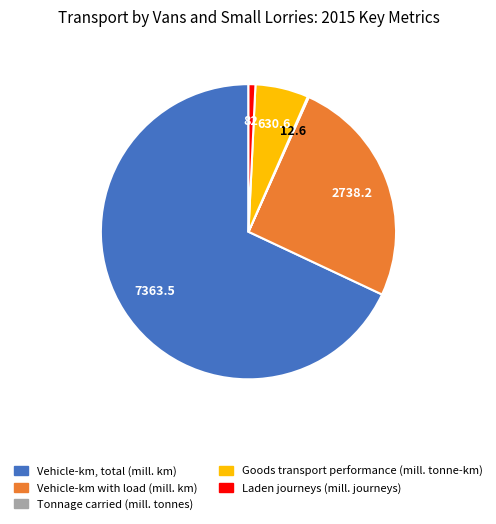

Is it true that Vehicle-km with load (mill. km) is 34% of the pie?

False